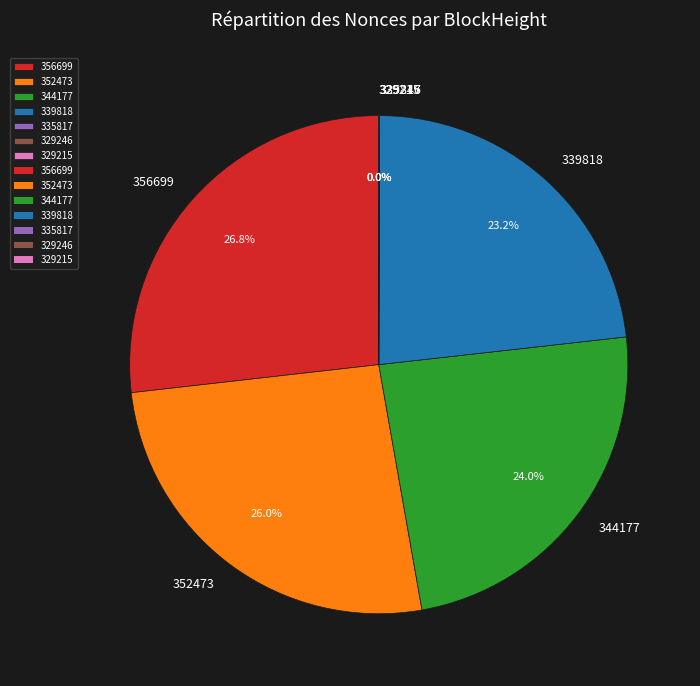

What is the largest slice in the pie chart?

356699